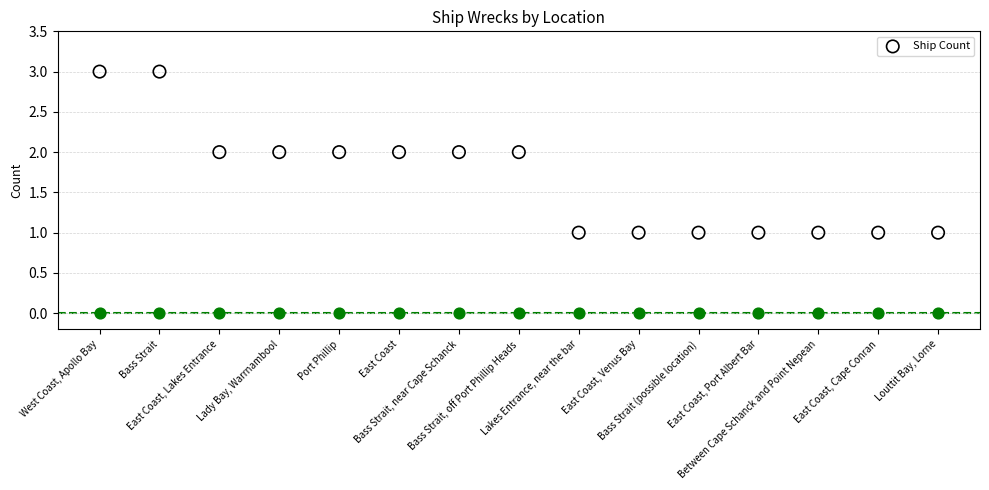

What is the ratio of the value at East Coast to the value at Louttit Bay, Lorne?

2.0